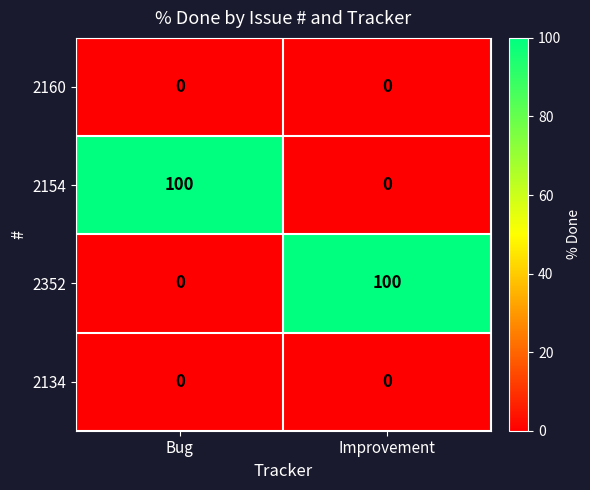

What is the difference between the highest and lowest values at Improvement?

100